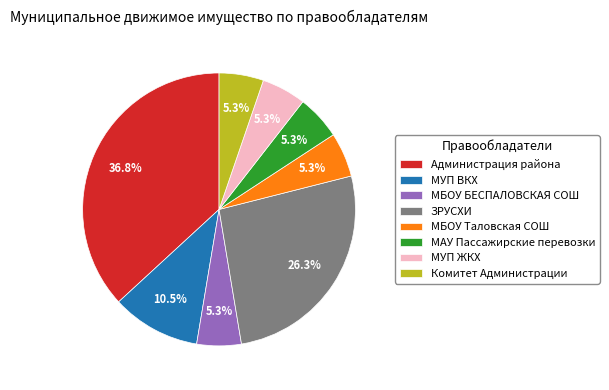

What is the largest slice in the pie chart?

Администрация района